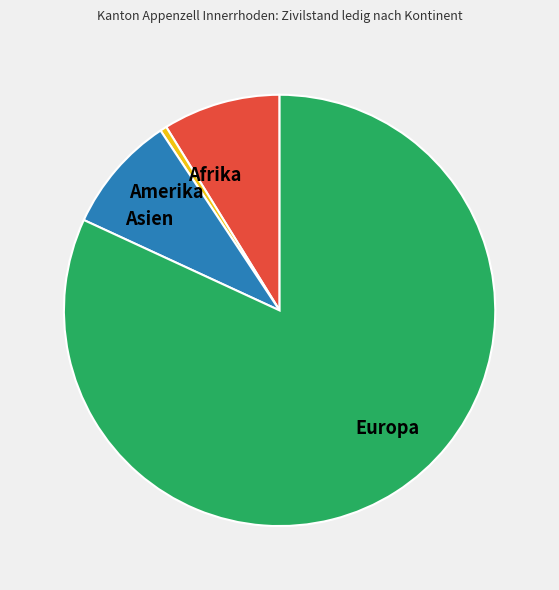

Between Afrika and Europa, which is larger?

Europa